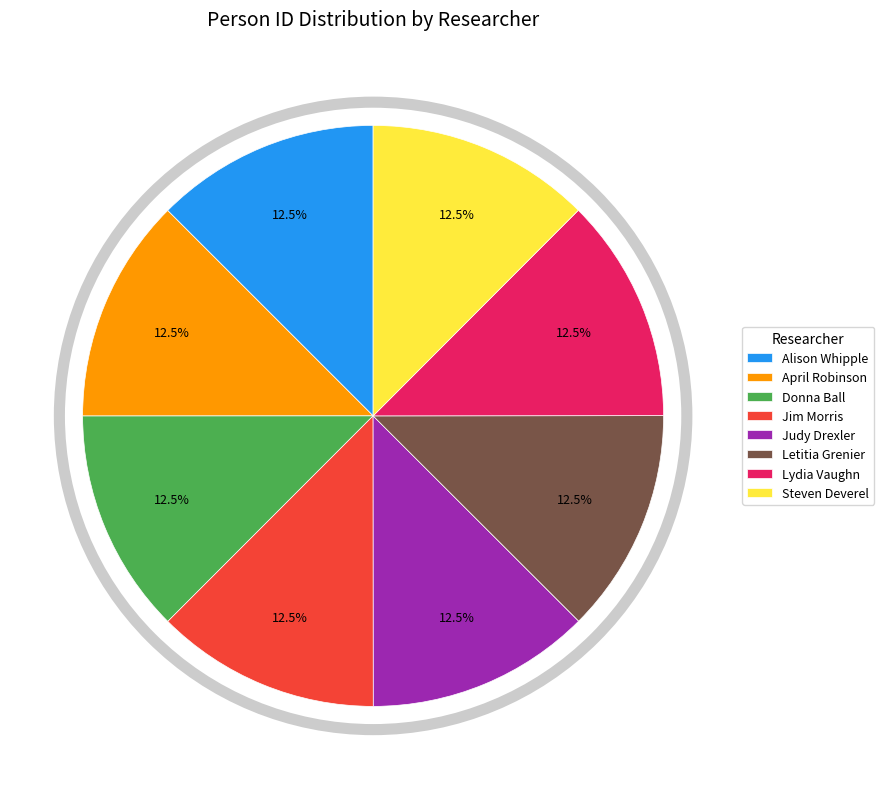

What portion of the pie excludes Donna Ball?

87.5%